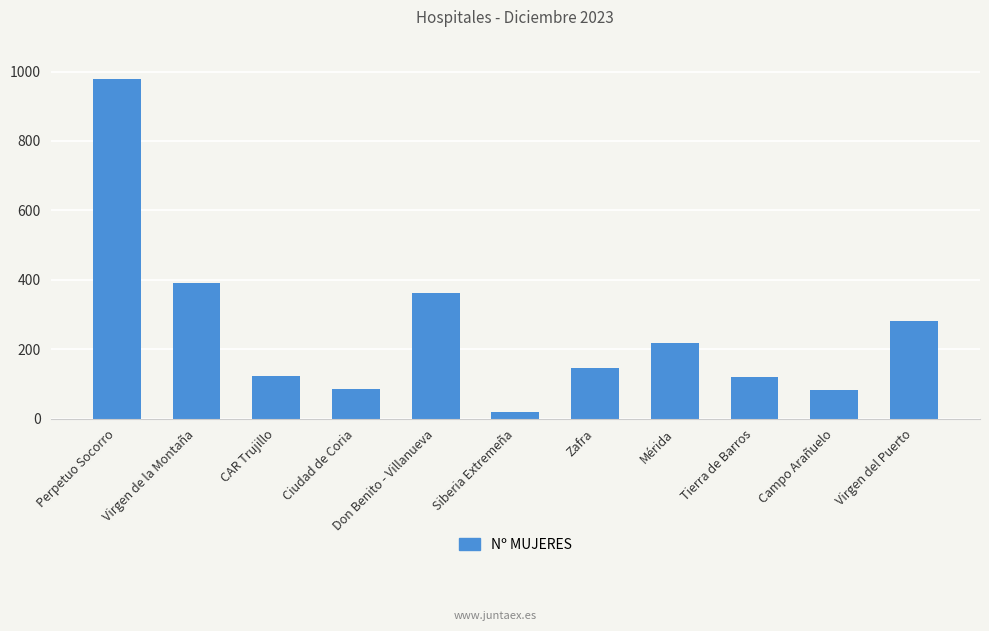

What is the minimum value shown in the chart?

19